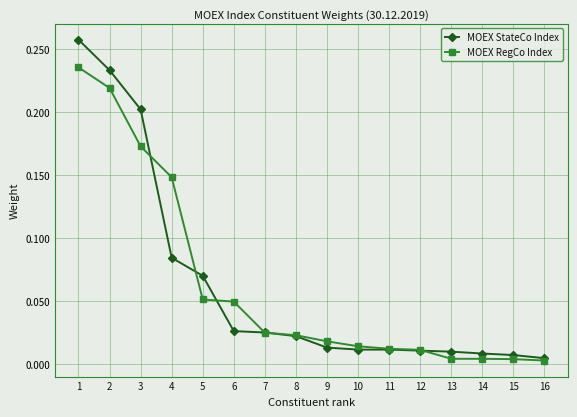

Rank the series by their maximum value, from highest to lowest.

MOEX StateCo Index, MOEX RegCo Index